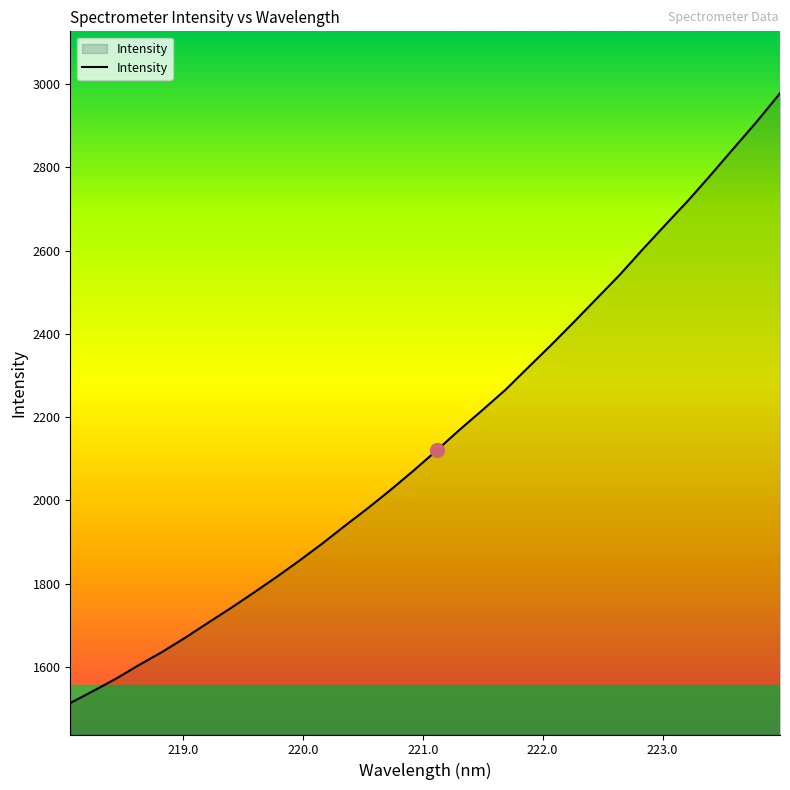

What is the difference between the maximum and minimum values?

1465.6